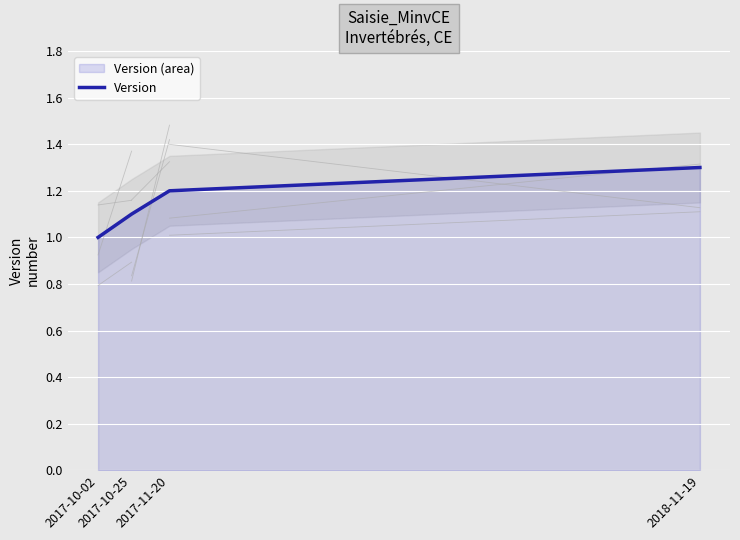

True or false: the data shows 1.2 at 2017-11-20.

True